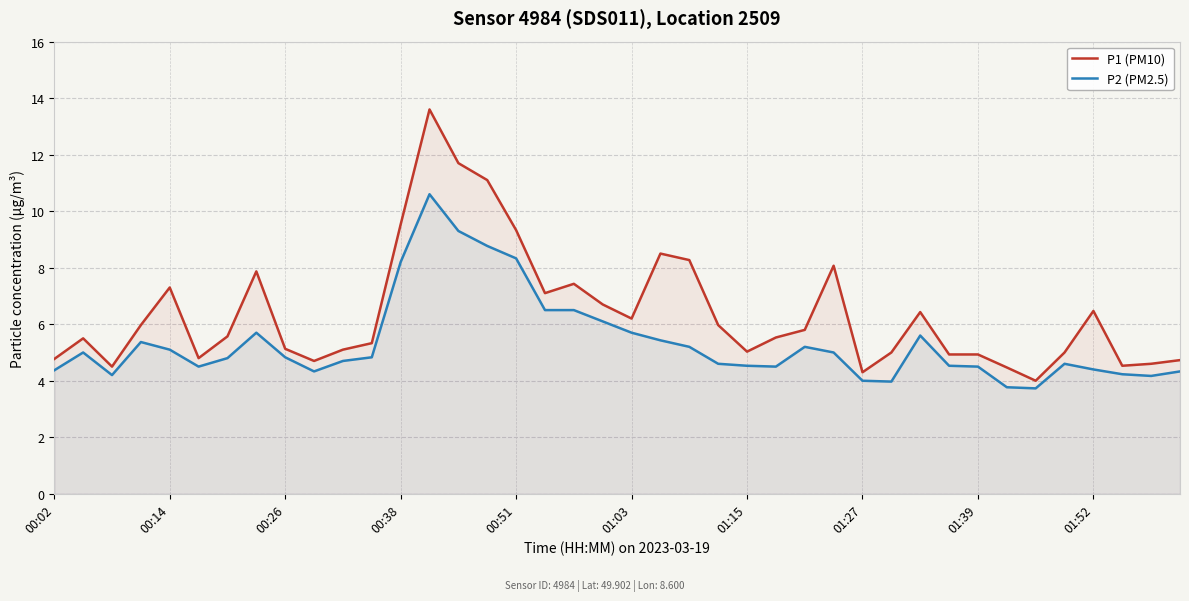

The value of P2 (PM2.5) at 37 is 7.4. True or false?

False